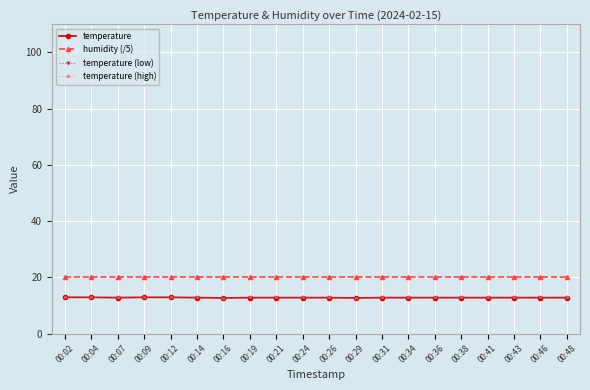

What is the highest value of the humidity (/5) series?

20.0